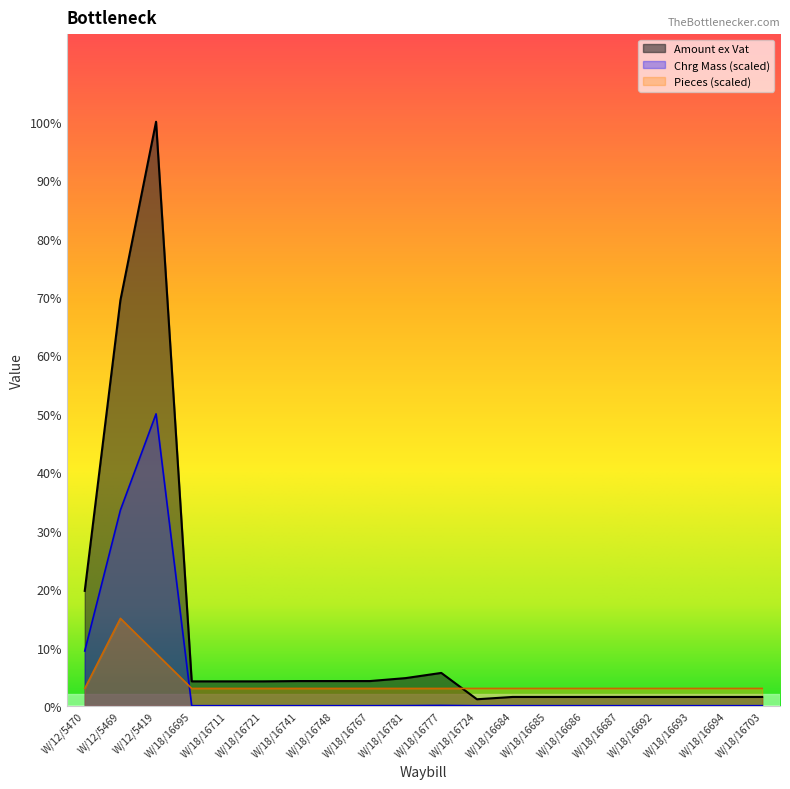

True or false: Chrg Mass and Pieces cross at least once.

True